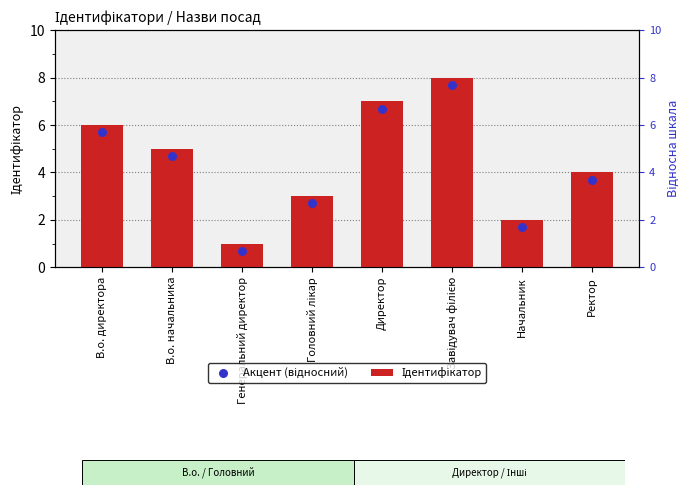

At which category is the sum across all series the highest?

Завідувач філією